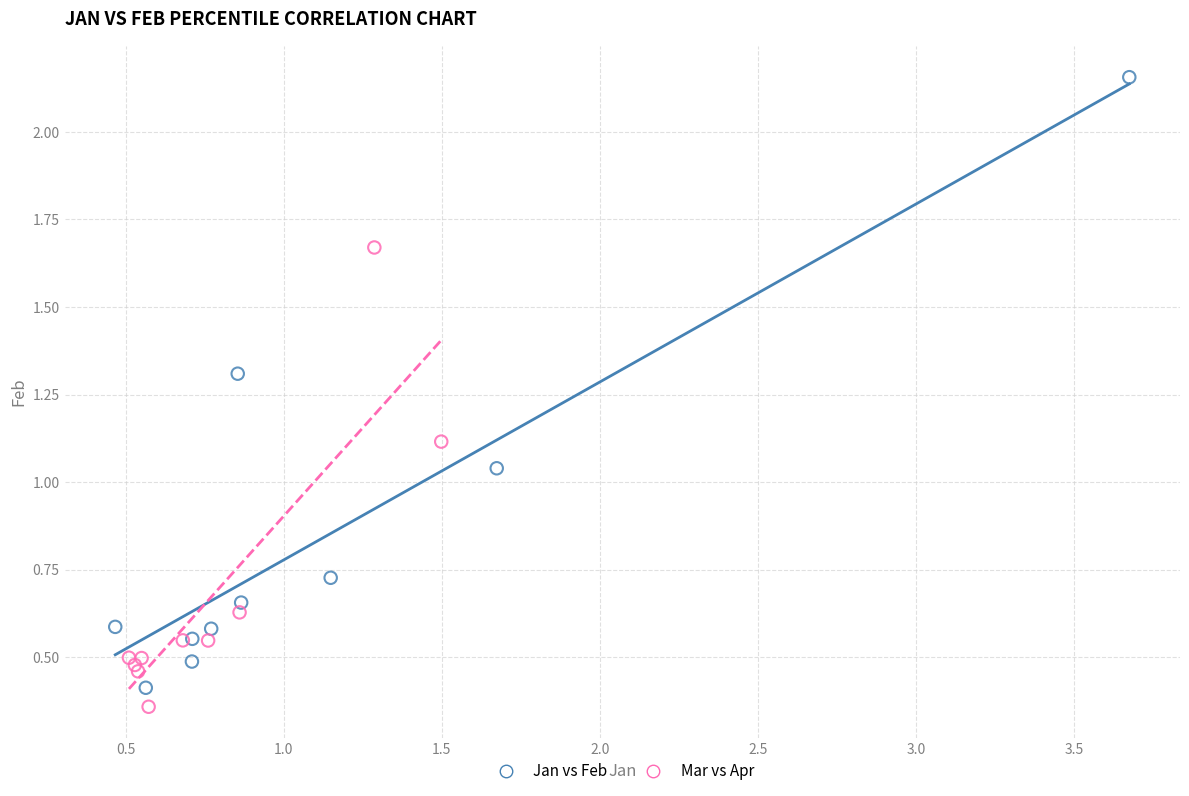

Which series reaches the minimum Y coordinate?

Mar vs Apr